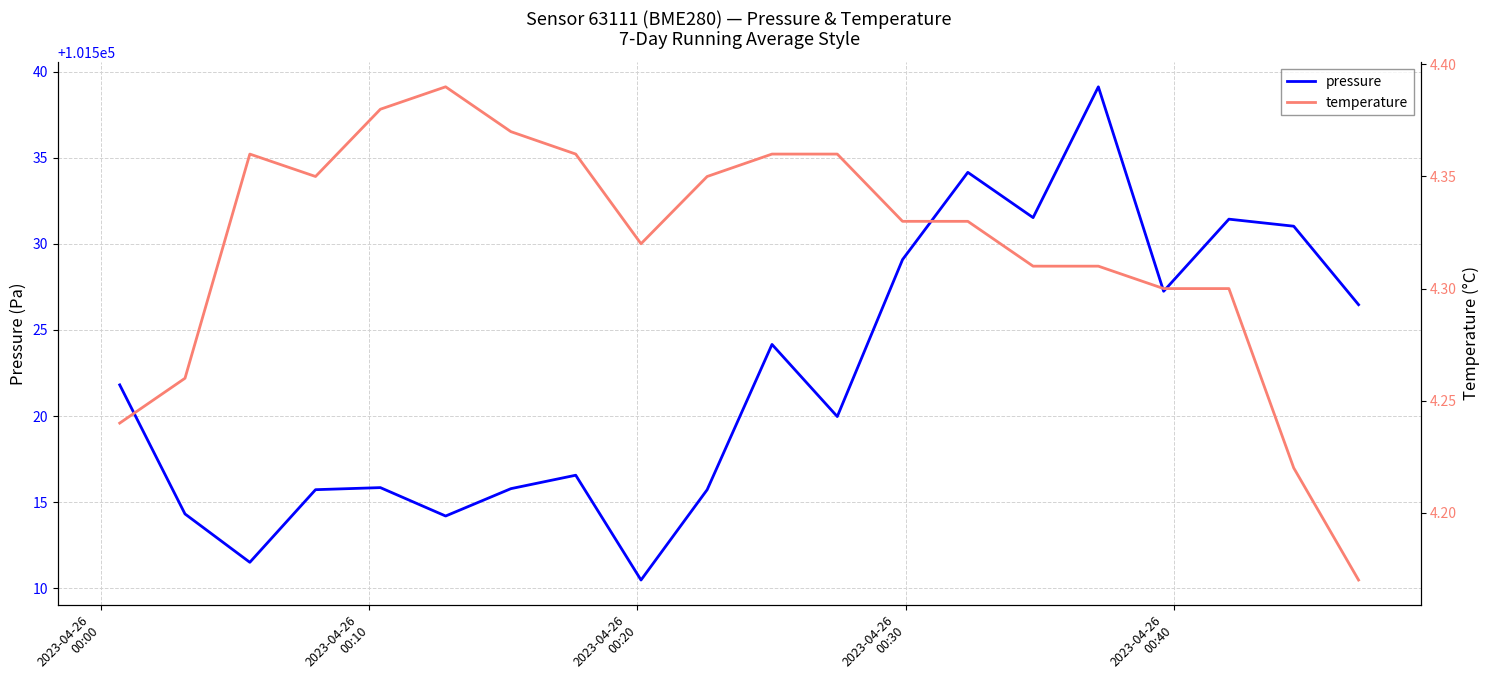

True or false: pressure and temperature cross at least once.

False